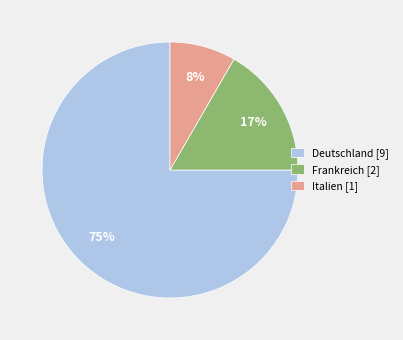

The Deutschland slice represents 81% of the pie. True or false?

False